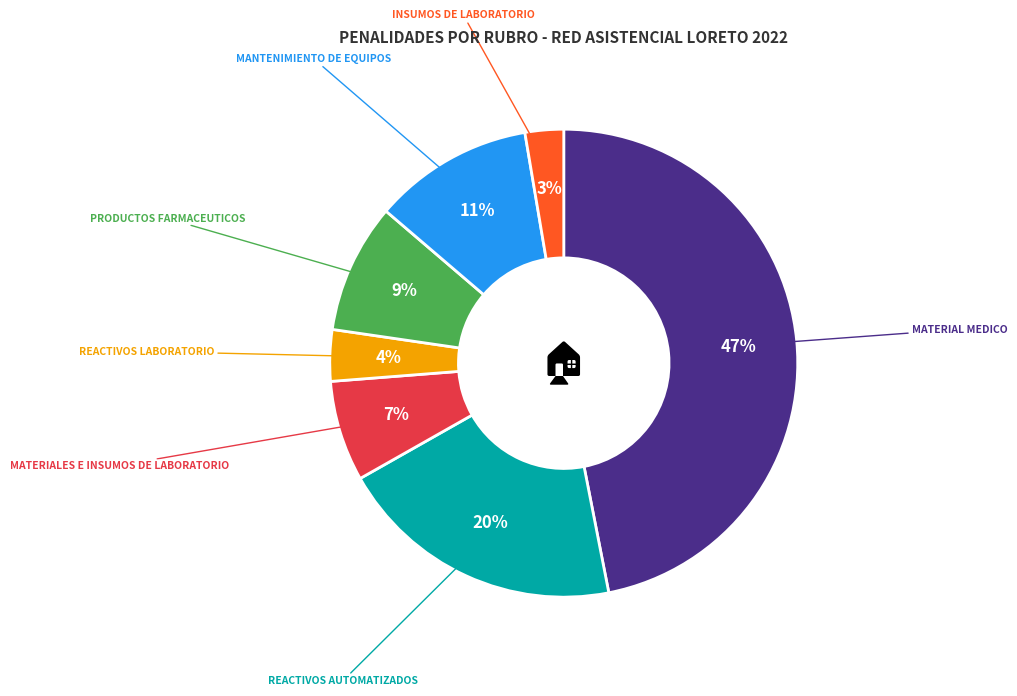

To the nearest percent, what is the difference between the largest and smallest slice percentages?

44%